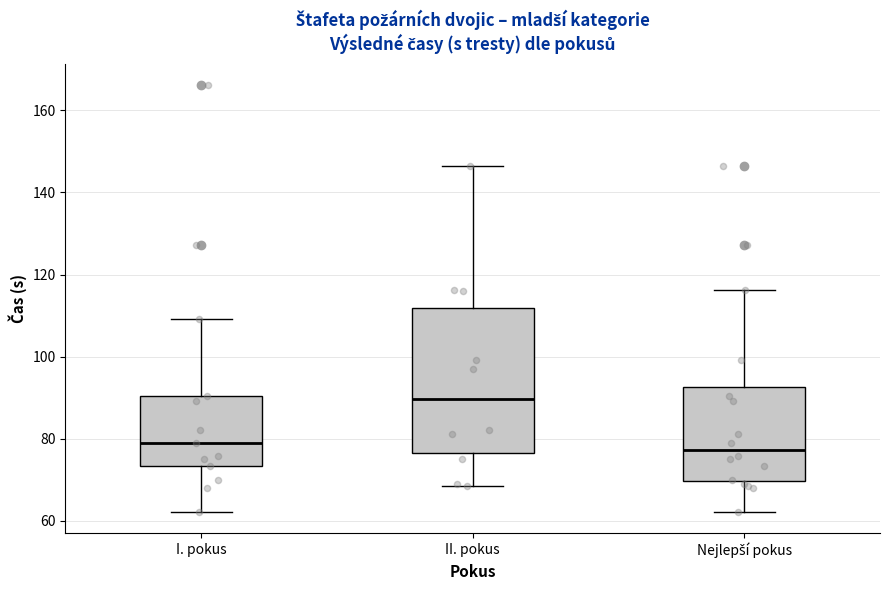

Where does the median line of the box for I. pokus sit on the y-axis? The values are not printed on the chart, so give them approximately, as read against the axis.

78